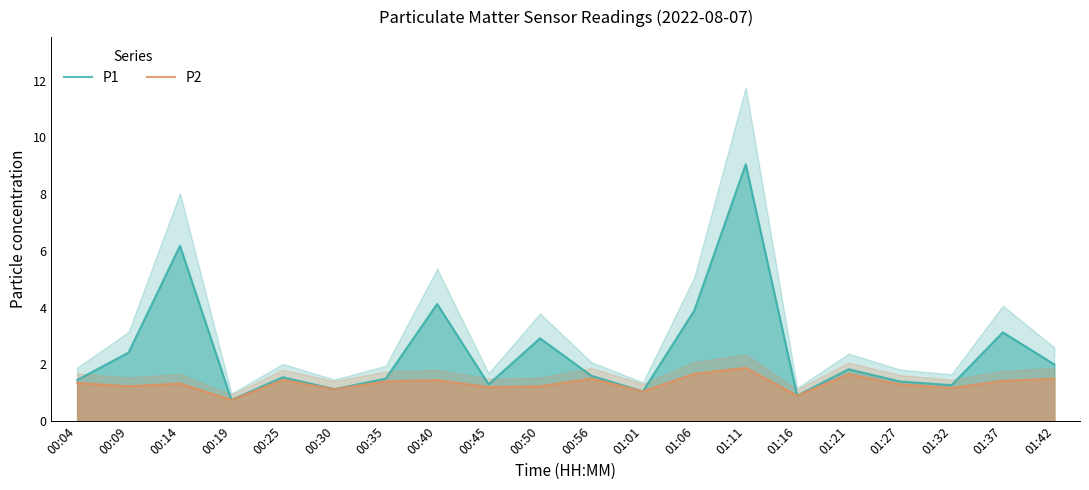

What is the spread (max minus min) of values at 00:35?

0.1